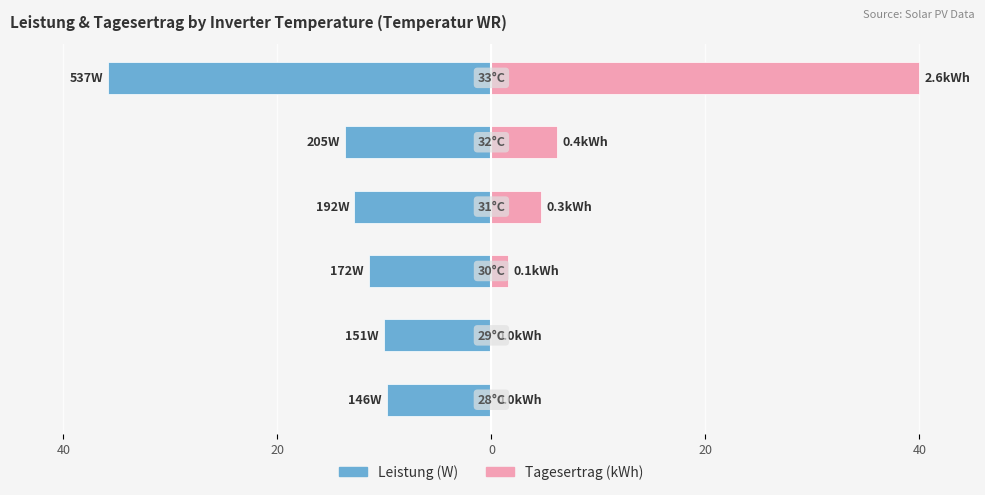

The value of Tagesertrag (kWh) at 20 is -27.9. True or false?

False